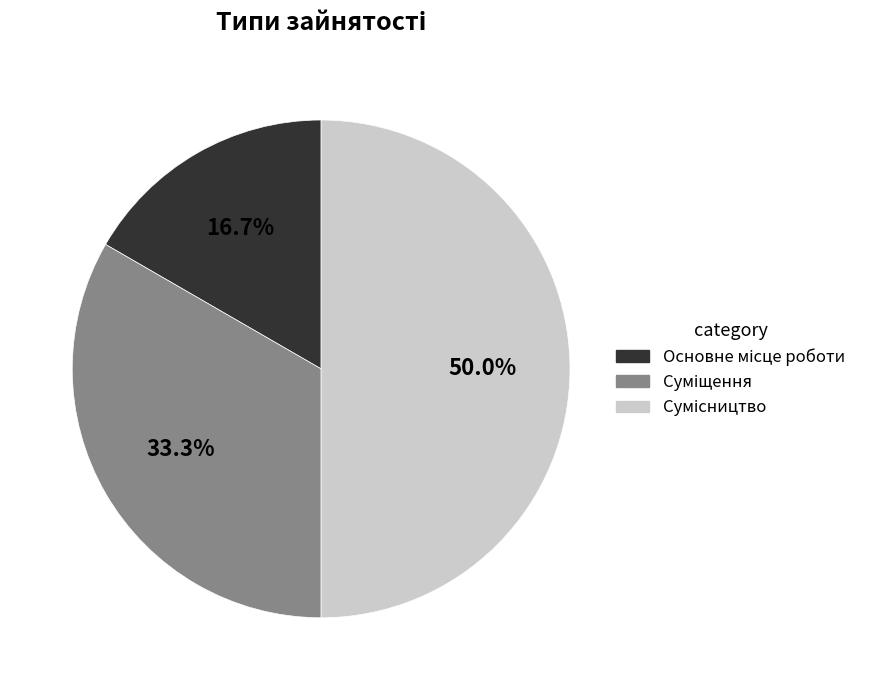

To the nearest percent, what is the difference between the largest and smallest slice percentages?

33%